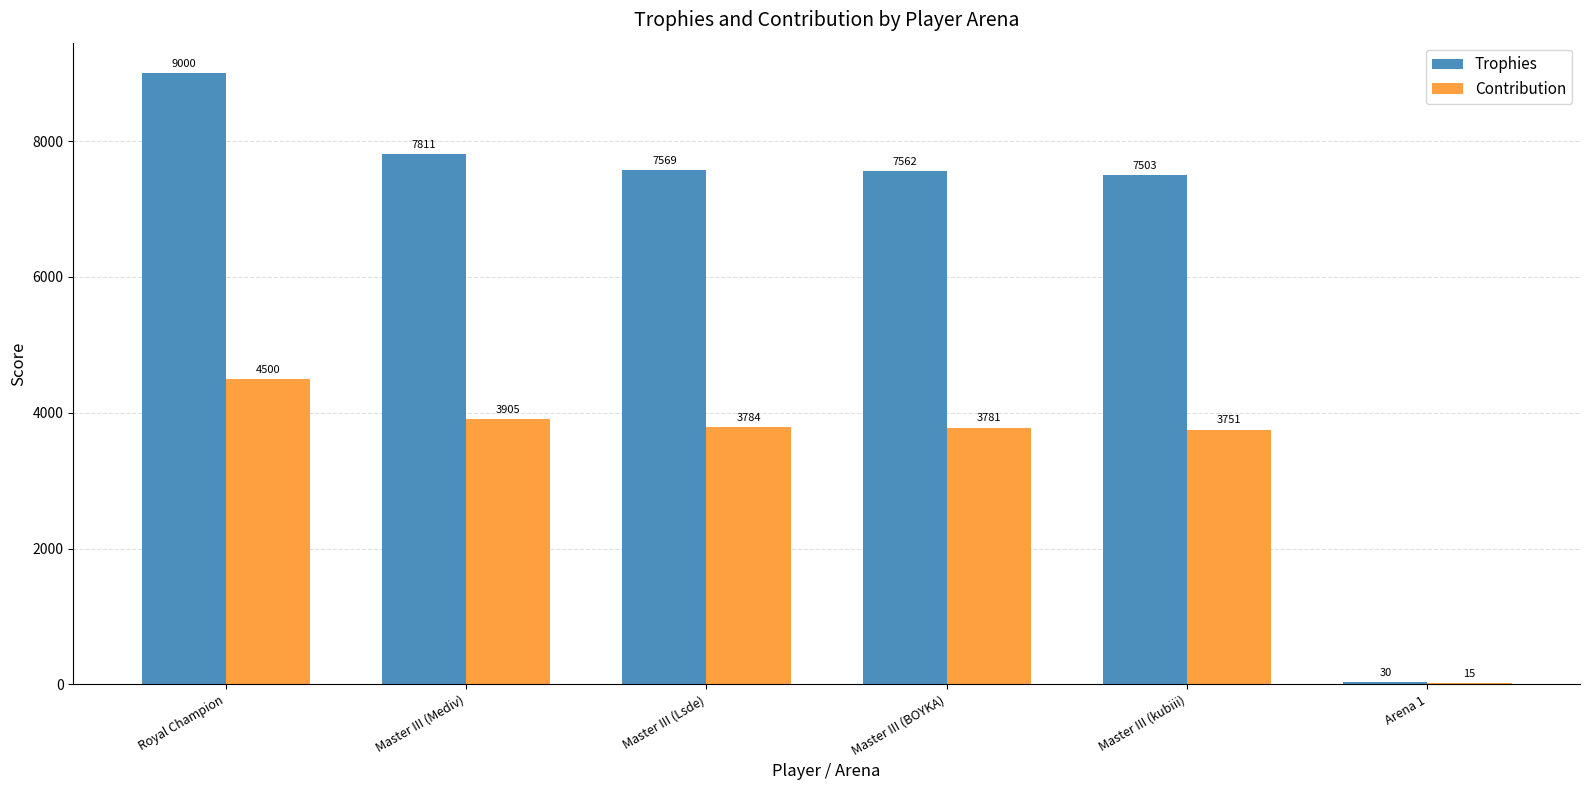

What are all the series names shown in the legend?

Trophies, Contribution